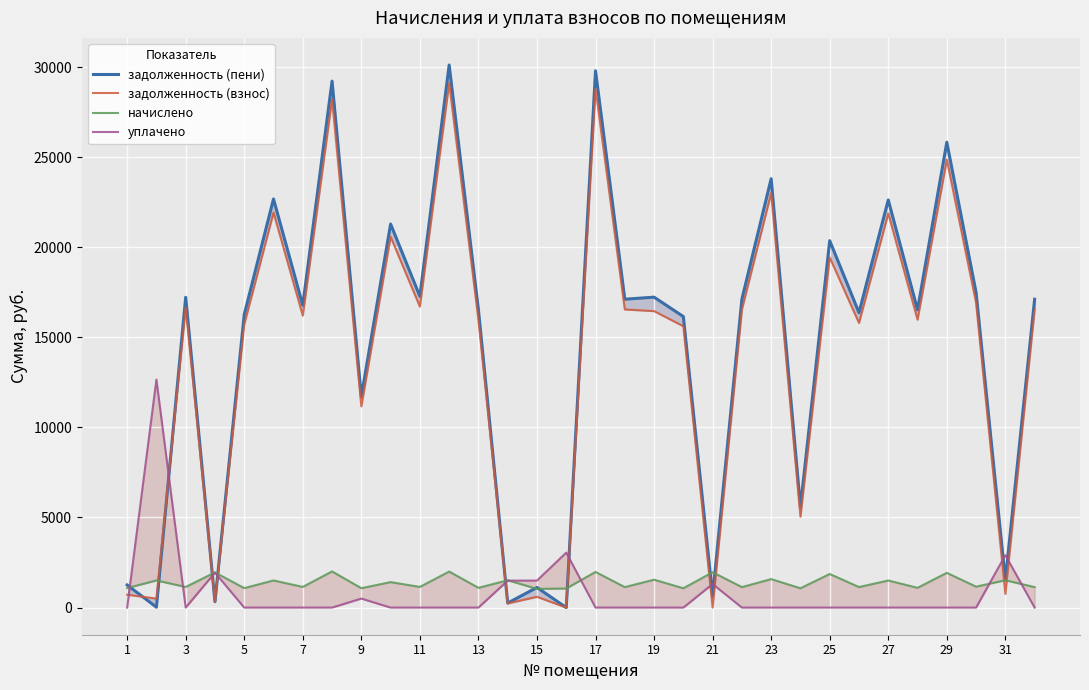

At how many categories does at least one series exceed 21825?

7